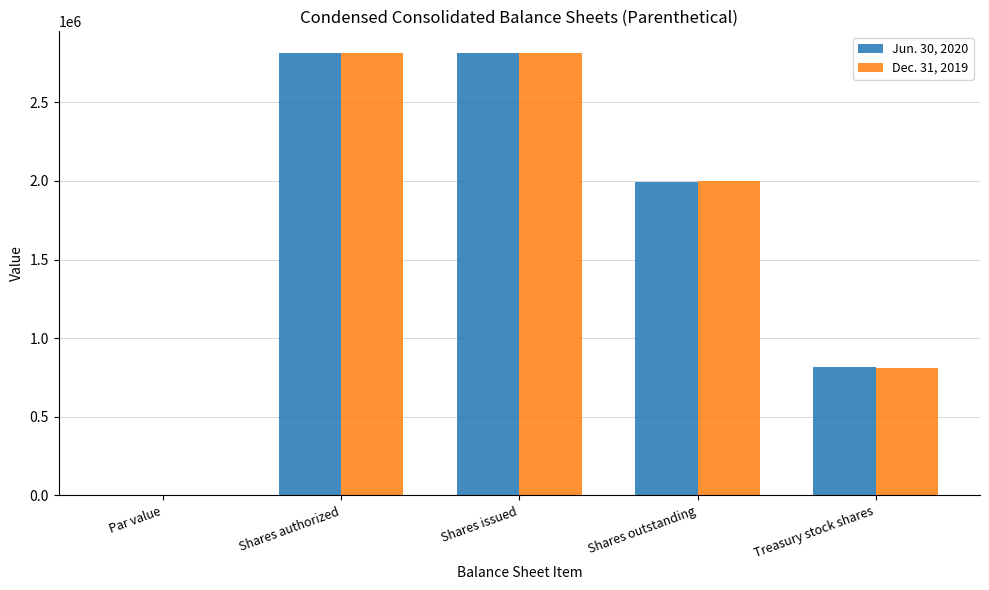

Reading left to right, extract all data points from this chart.

Jun. 30, 2020: 0.1	2810000.0	2810000.0	1994177.0	815823.0
Dec. 31, 2019: 0.1	2810000.0	2810000.0	1998978.0	811022.0